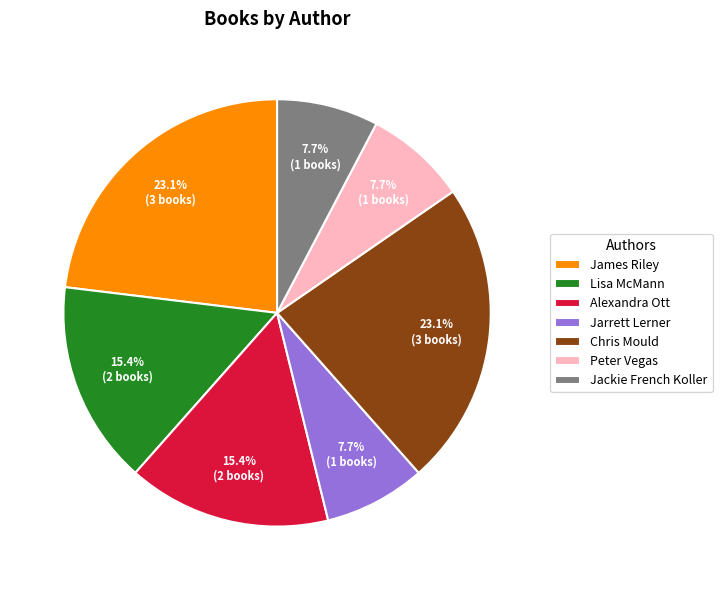

Between Jackie French Koller and Alexandra Ott, which is larger?

Alexandra Ott